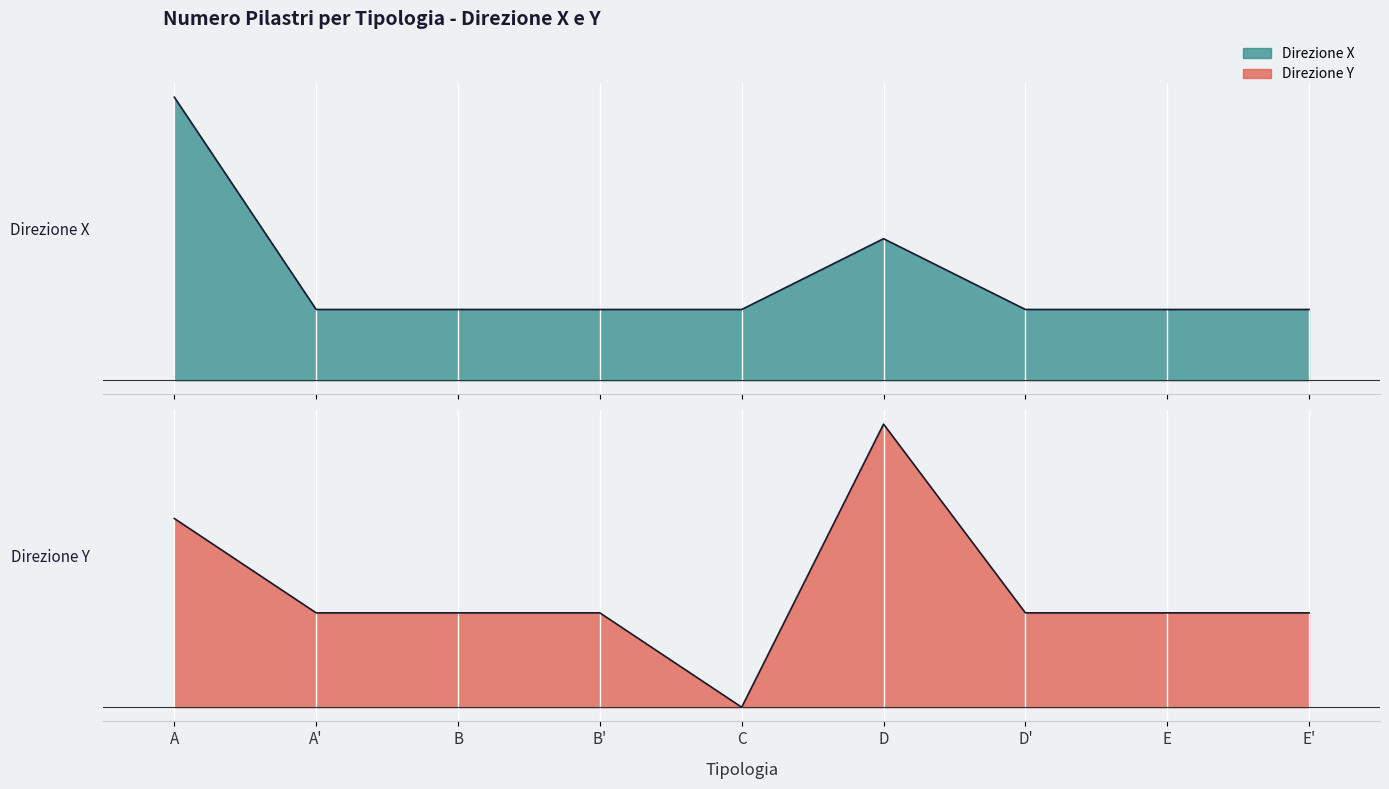

What is the value of the 9th point from the left?

1.6